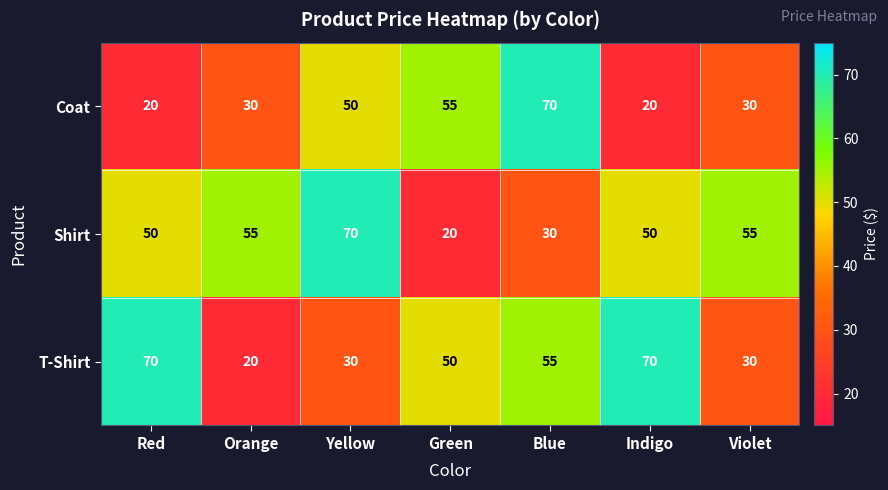

At which category is the sum across all series the highest?

Blue